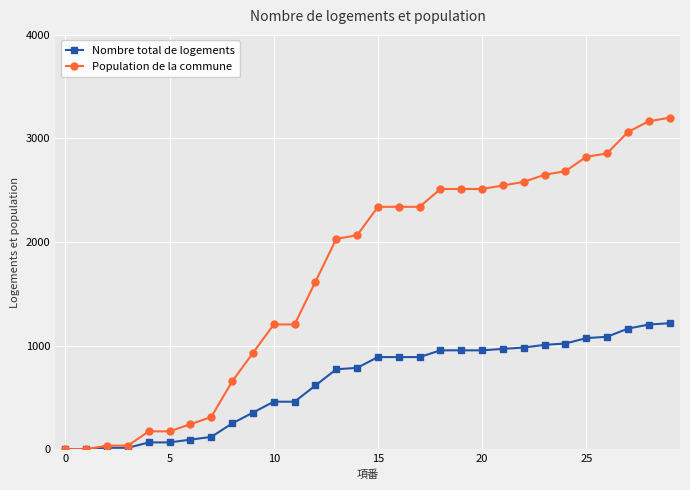

What is the maximum value shown in the chart?

3200